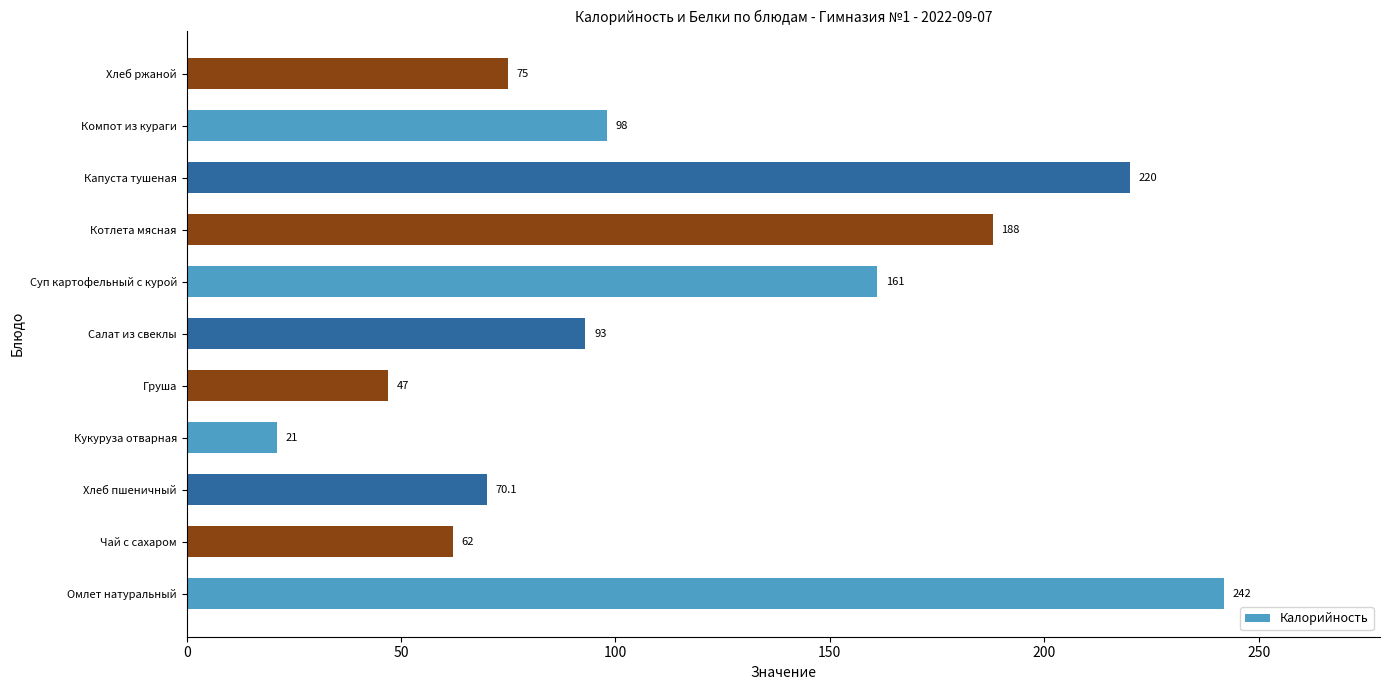

What value does the data have at Салат из свеклы?

93.0